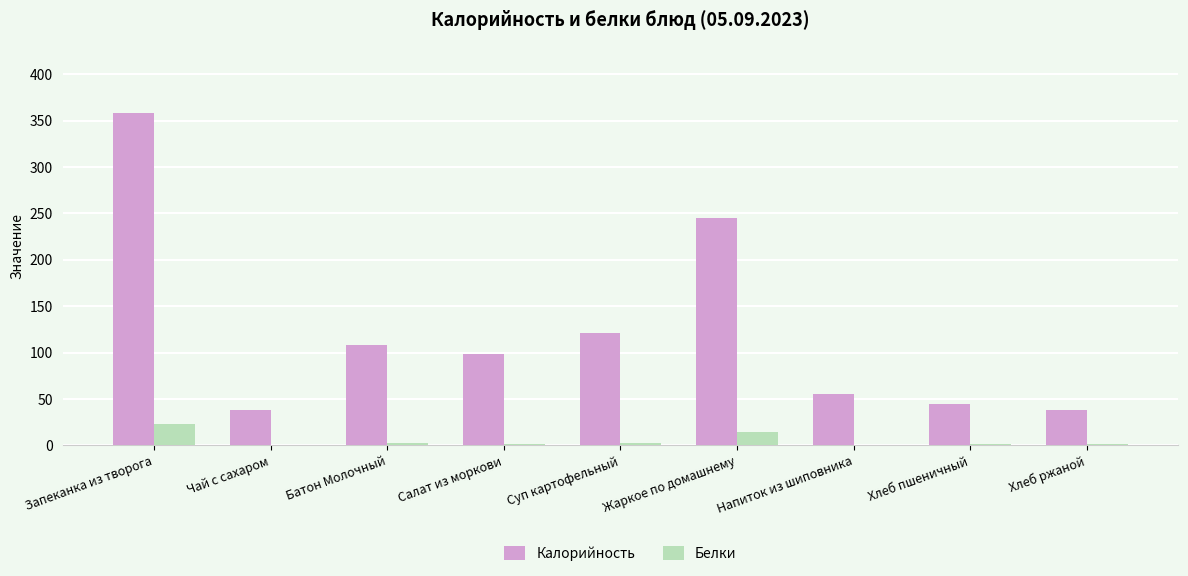

The Белки series shows 2.7 at Суп картофельный. True or false?

True